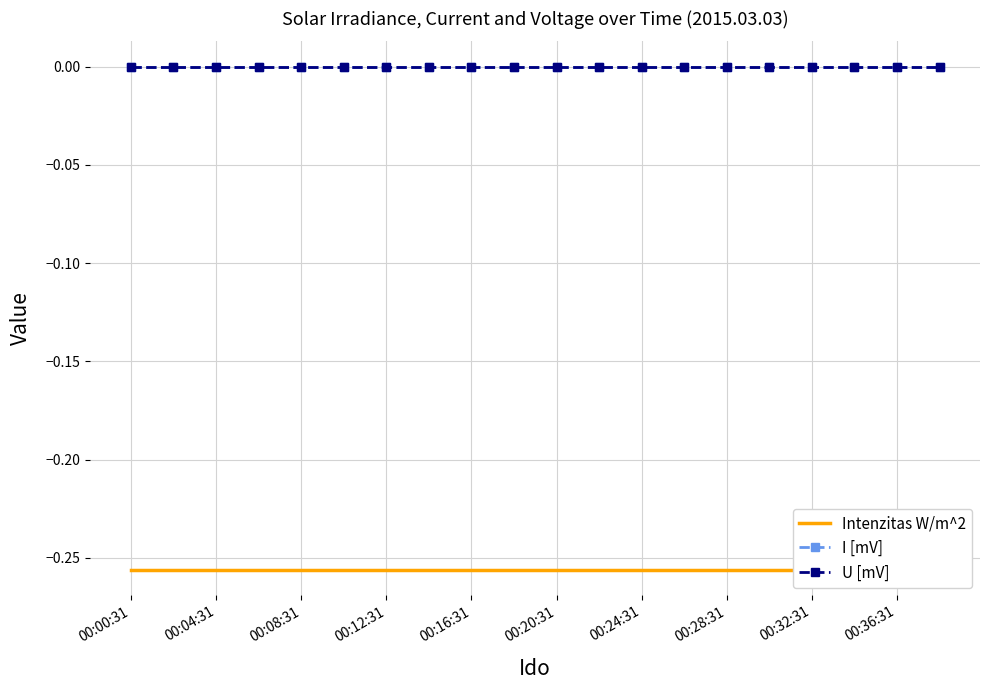

What are all the series names shown in the legend?

Intenzitas W/m^2, I [mV], U [mV]